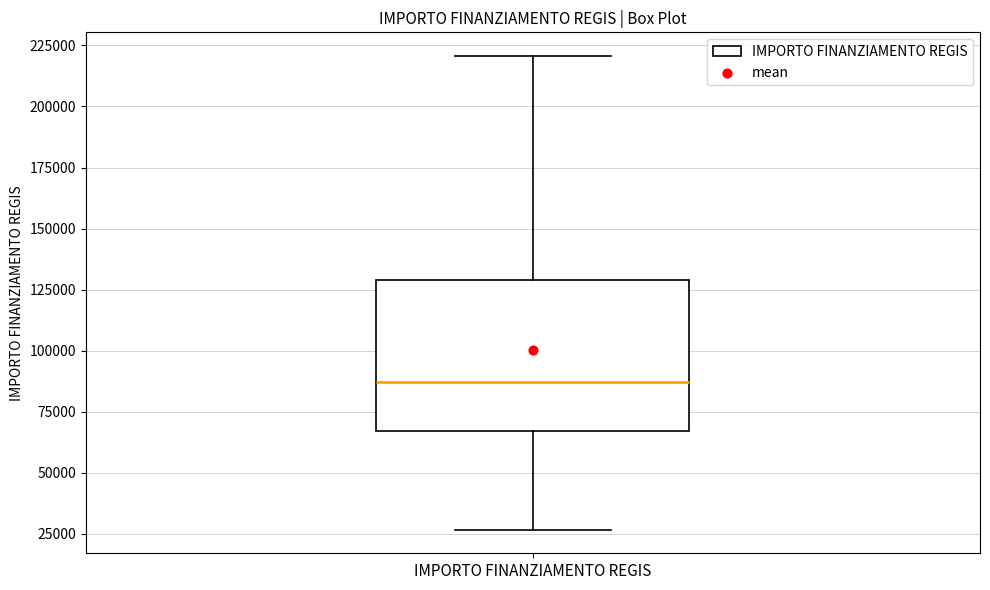

Where is the upper edge of the box for IMPORTO FINANZIAMENTO REGIS on the y-axis? The values are not printed on the chart, so give them approximately, as read against the axis.

130000